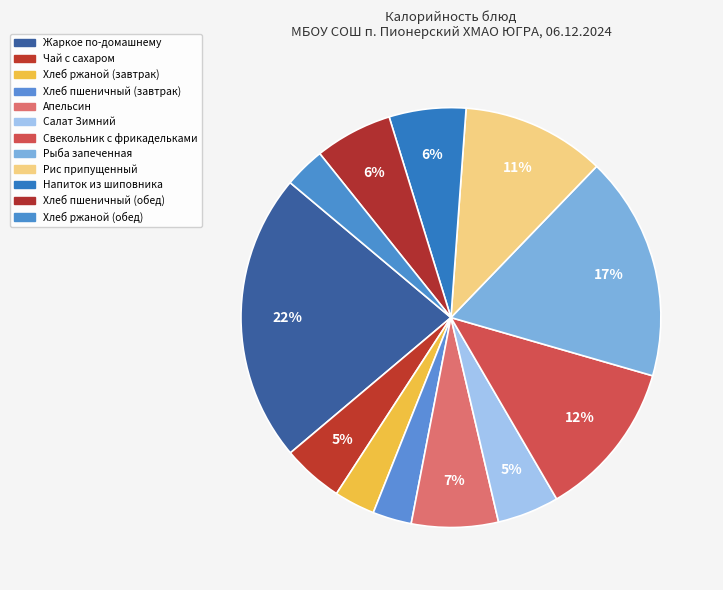

Do Рис припущенный and Хлеб пшеничный (завтрак) together represent more than half of the pie?

No